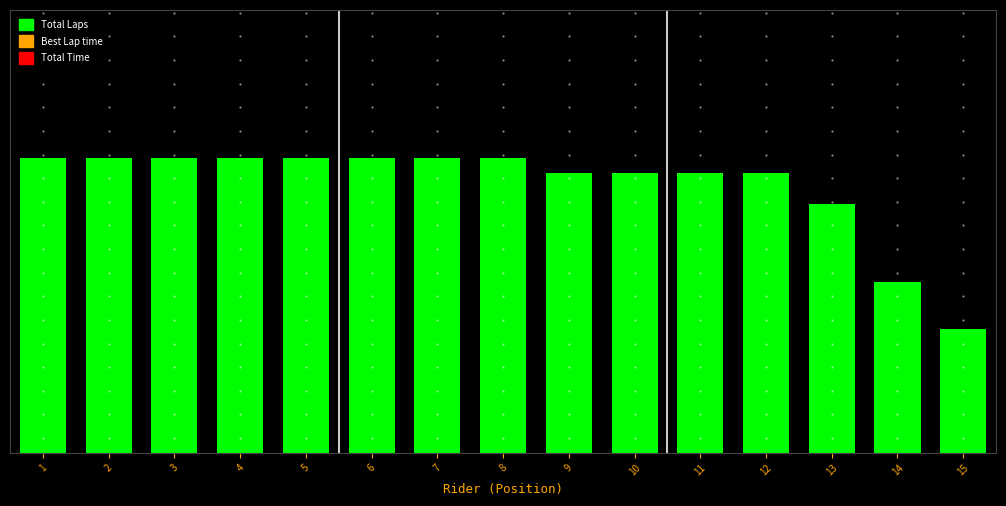

What is the value of the 13th bar from the left?

0.8